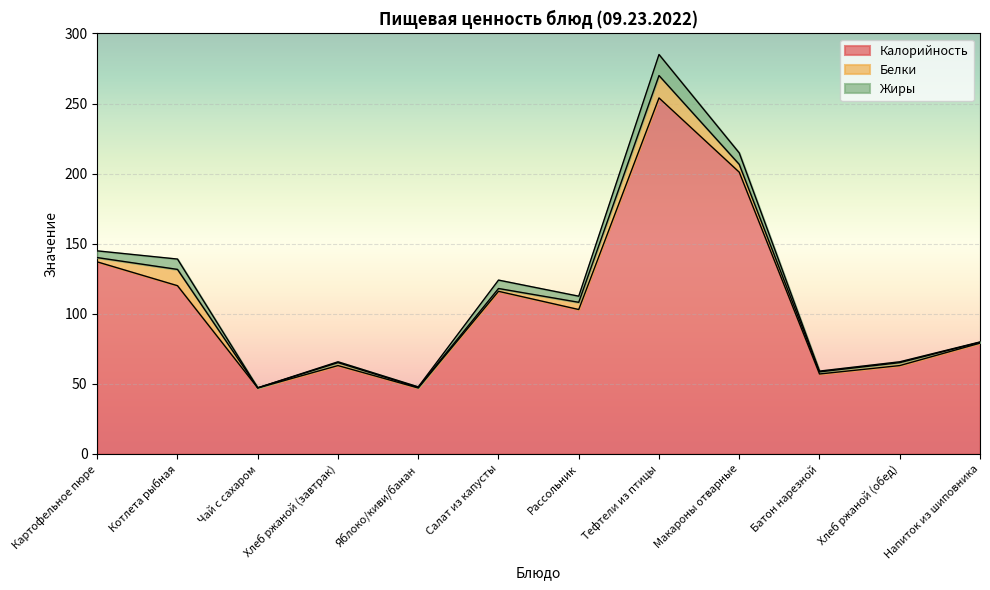

List the series in order of their peak value, lowest first.

Жиры, Белки, Калорийность